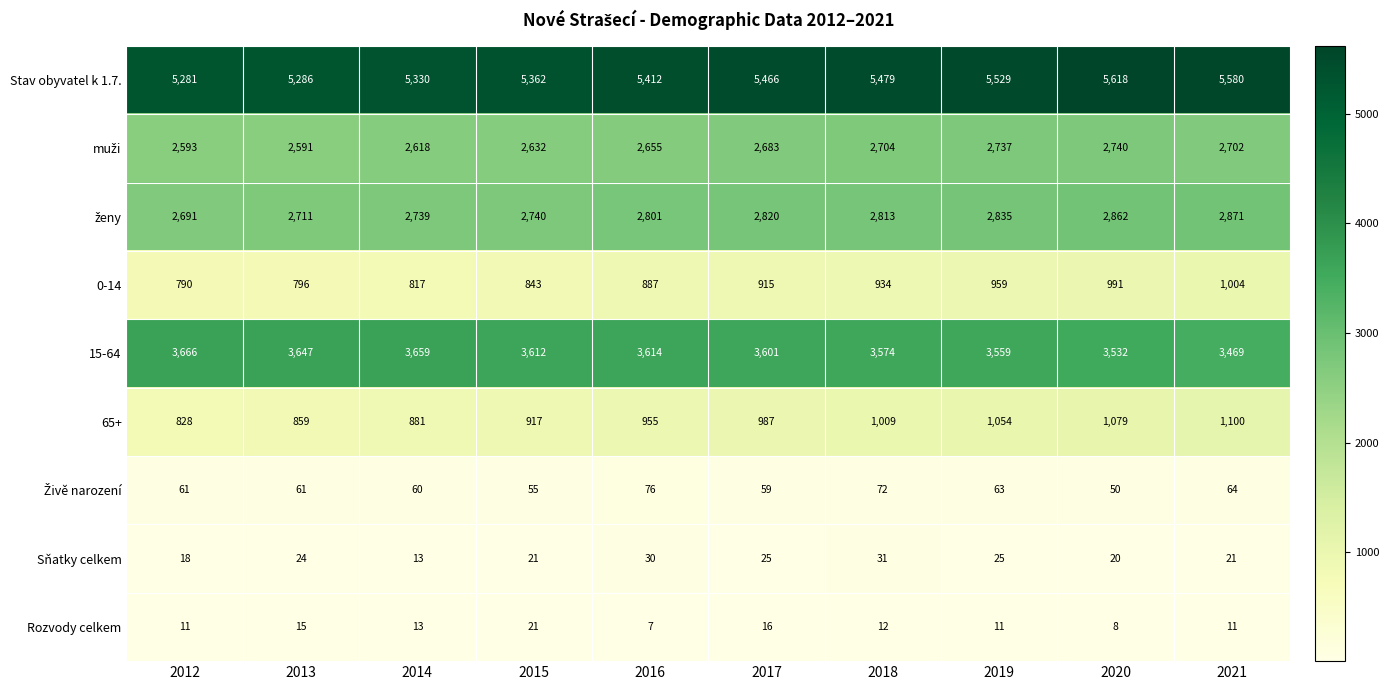

The value of Sňatky celkem at 2012 is 18. True or false?

True